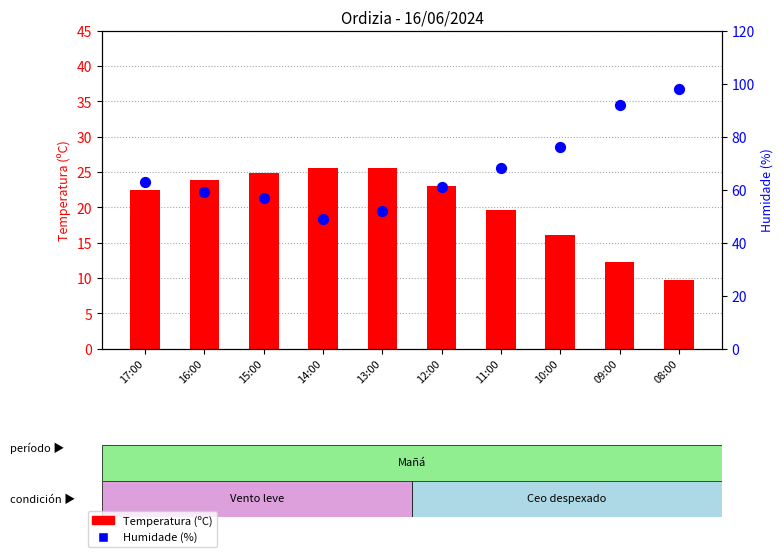

Which series has the largest total across all categories?

Humidade (%)